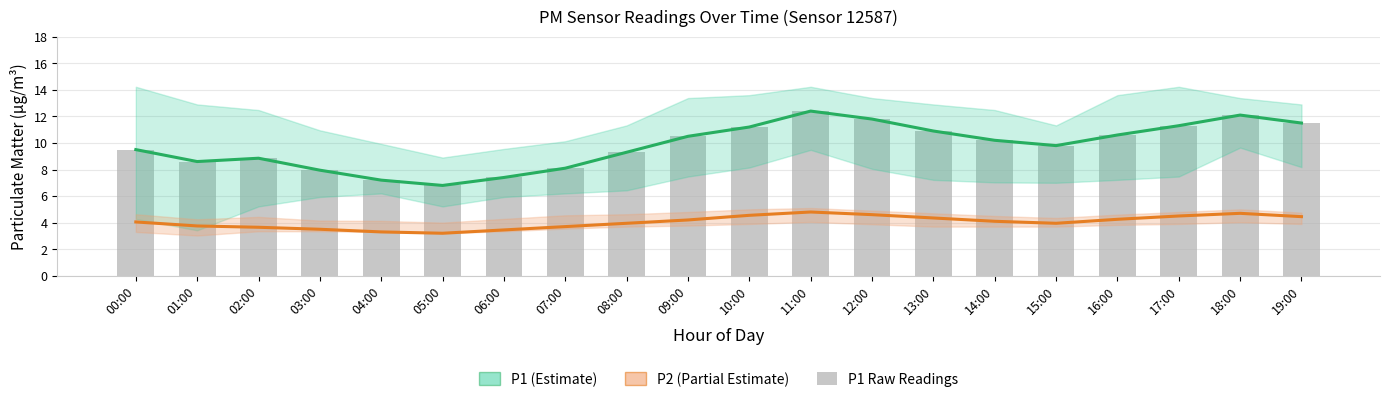

At which category does the chart reach its minimum across all series?

05:00